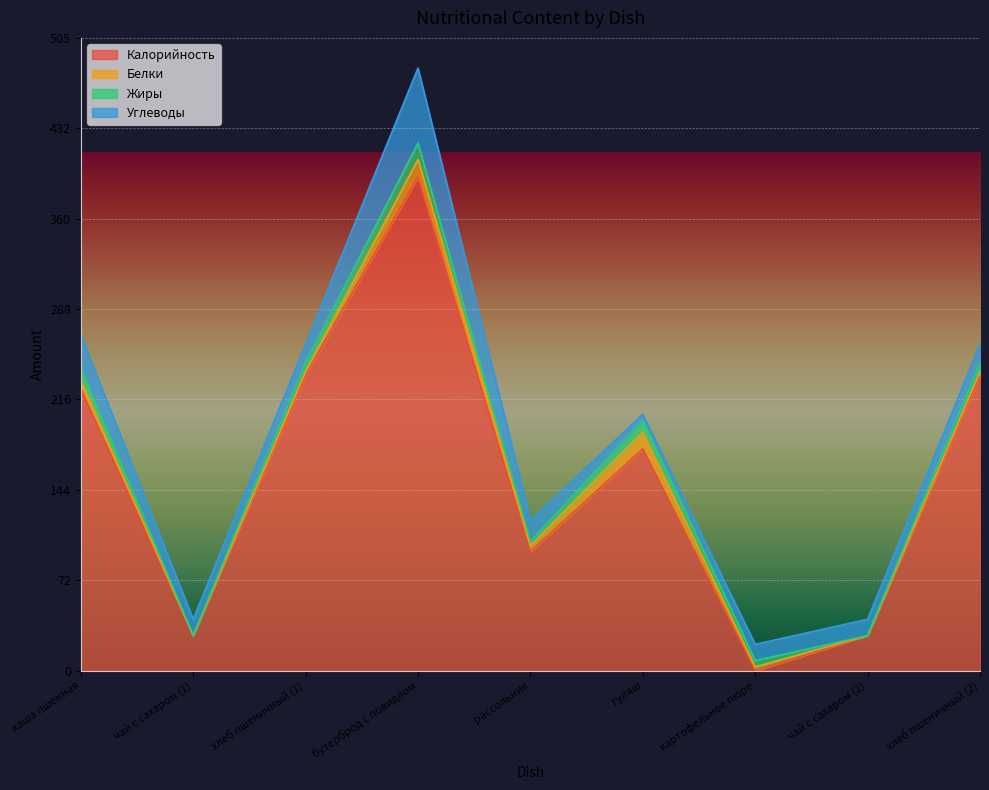

True or false: Углеводы has more than 2 points higher than both neighbors.

False